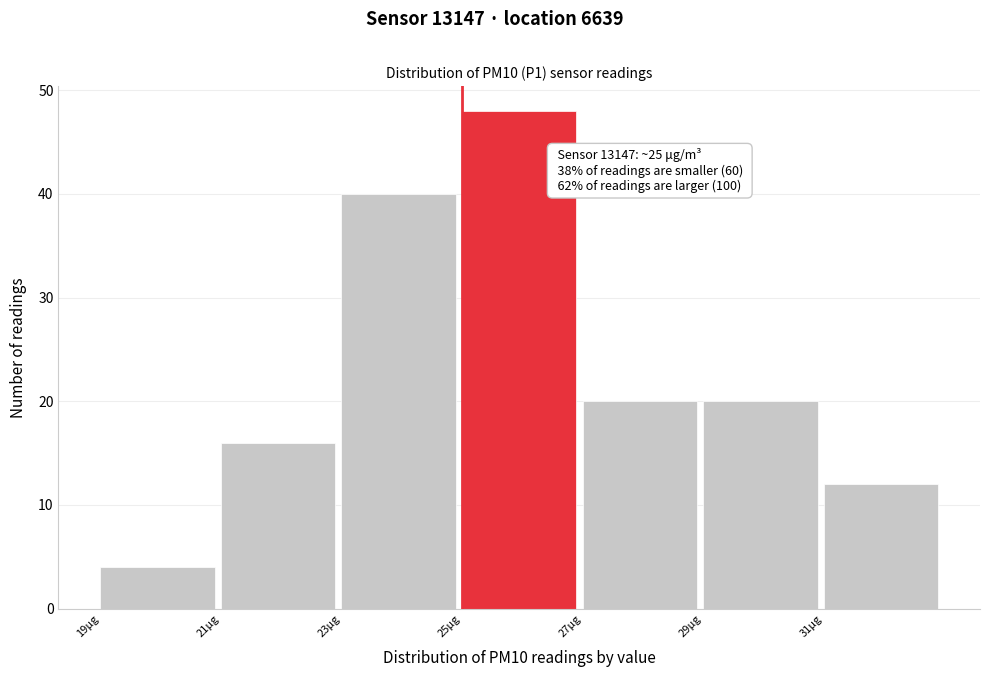

Which range on the x-axis has the tallest bar?

25 to 27